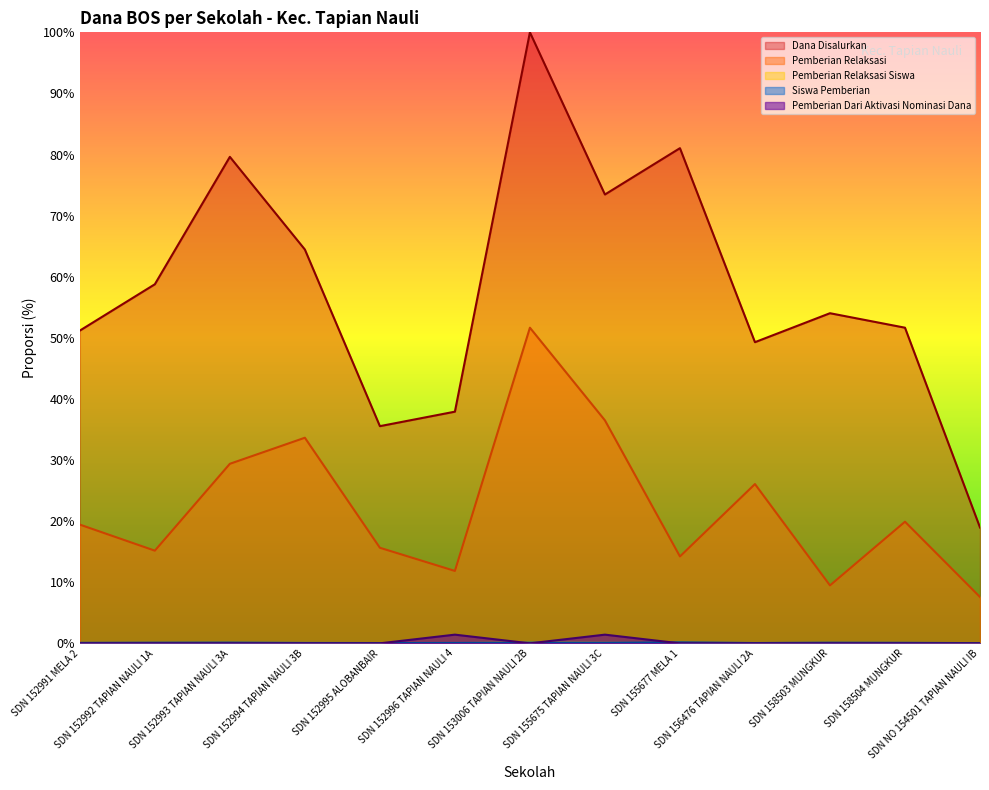

Does the chart display data point markers on the line(s)?

No